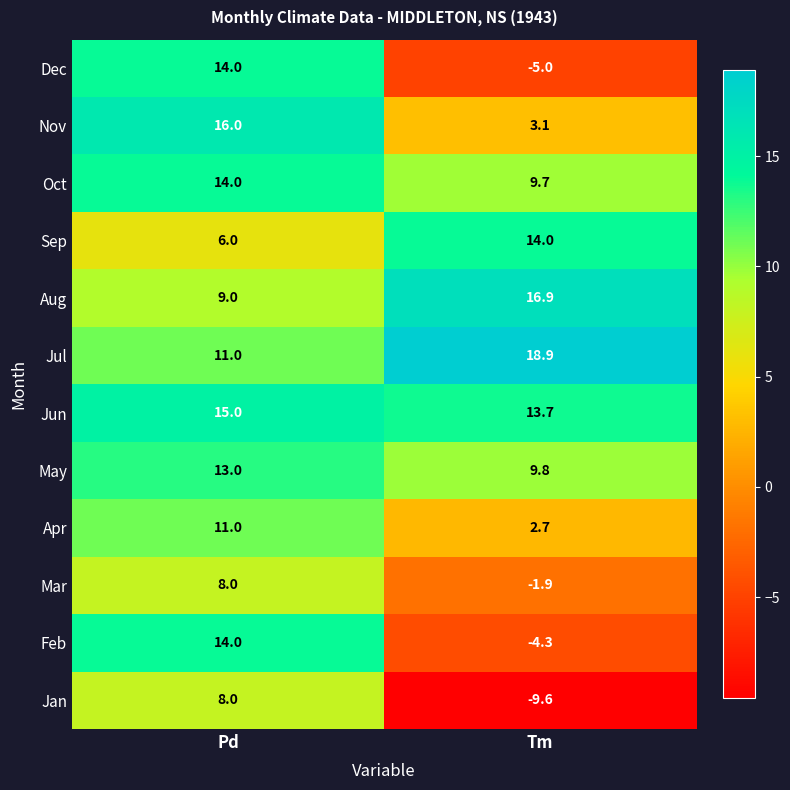

Reading left to right, list all the values displayed in this chart.

Dec: Pd=14.0	Tm=-5.0
Nov: Pd=16.0	Tm=3.1
Oct: Pd=14.0	Tm=9.7
Sep: Pd=6.0	Tm=14.0
Aug: Pd=9.0	Tm=16.9
Jul: Pd=11.0	Tm=18.9
Jun: Pd=15.0	Tm=13.7
May: Pd=13.0	Tm=9.8
Apr: Pd=11.0	Tm=2.7
Mar: Pd=8.0	Tm=-1.9
Feb: Pd=14.0	Tm=-4.3
Jan: Pd=8.0	Tm=-9.6